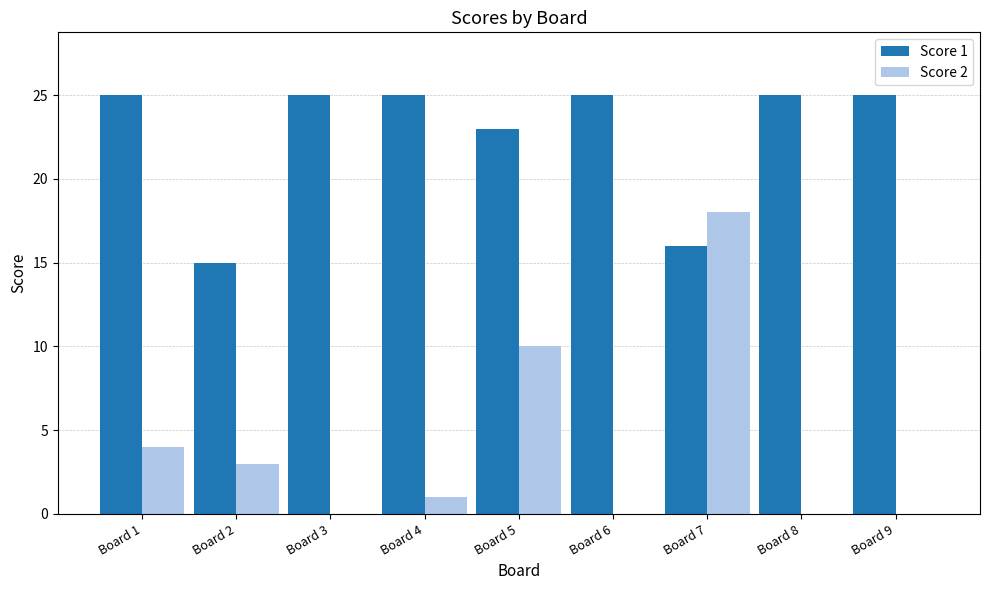

Are the bars grouped side by side (vs. stacked)?

Yes